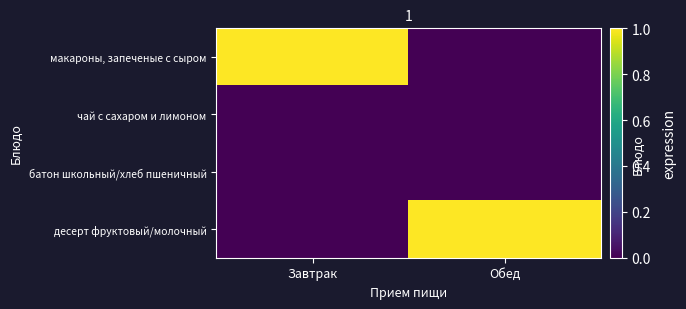

Which series has the widest spread of values?

макароны, запеченые с сыром